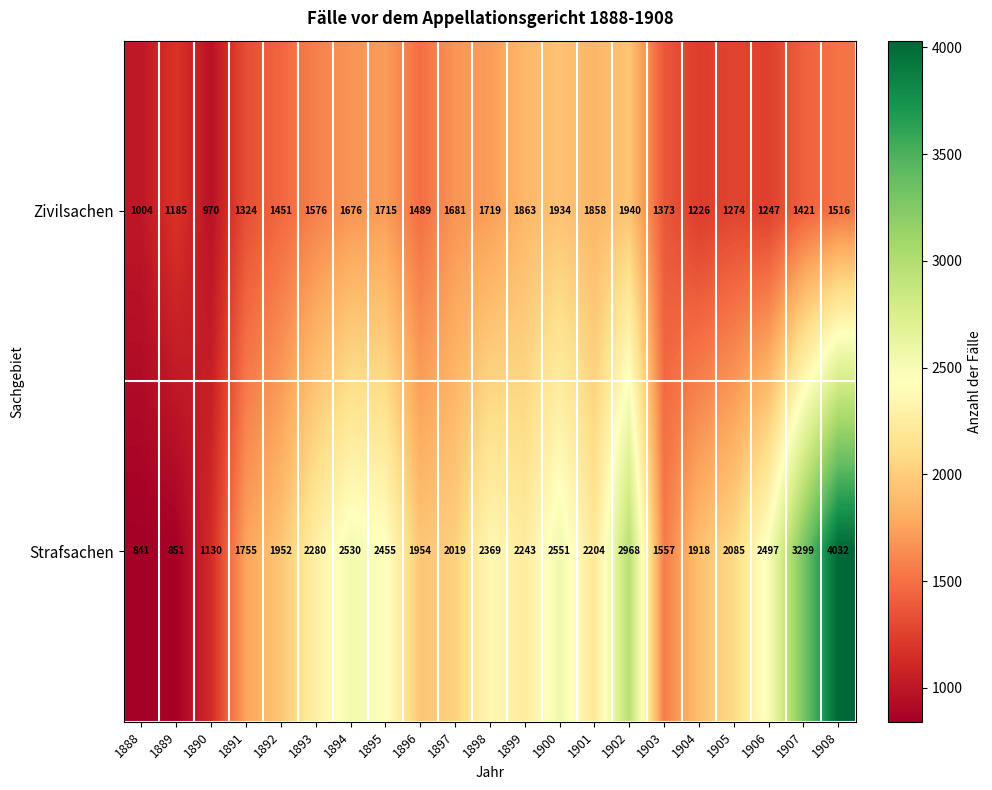

Which category has the highest value in the Strafsachen series?

1908